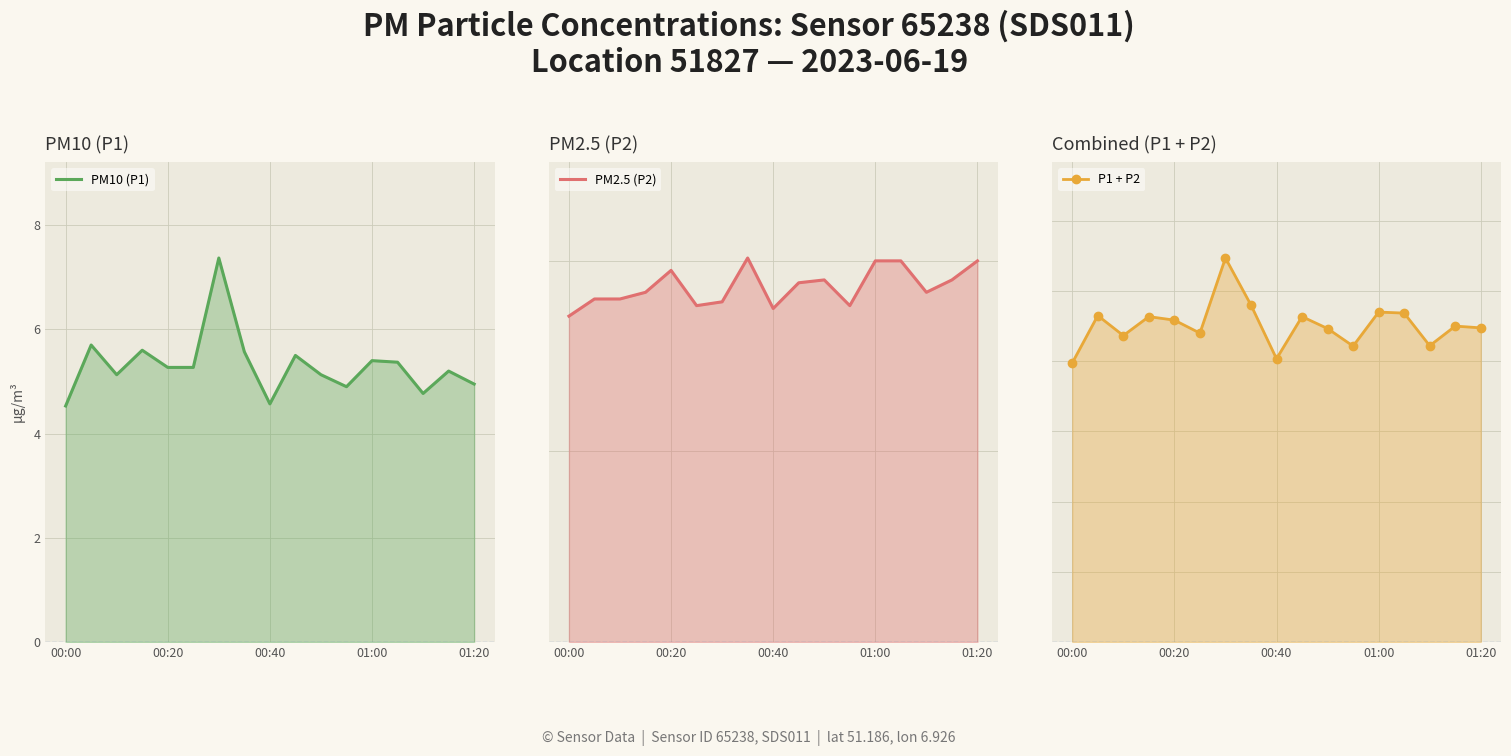

What is the greatest value displayed?

10.9